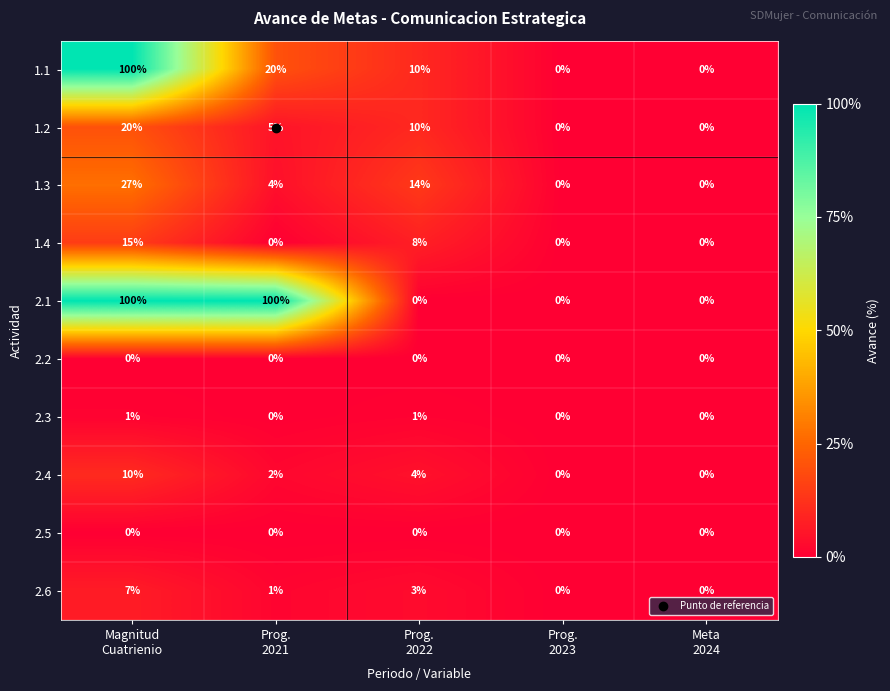

What is the greatest value displayed?

100